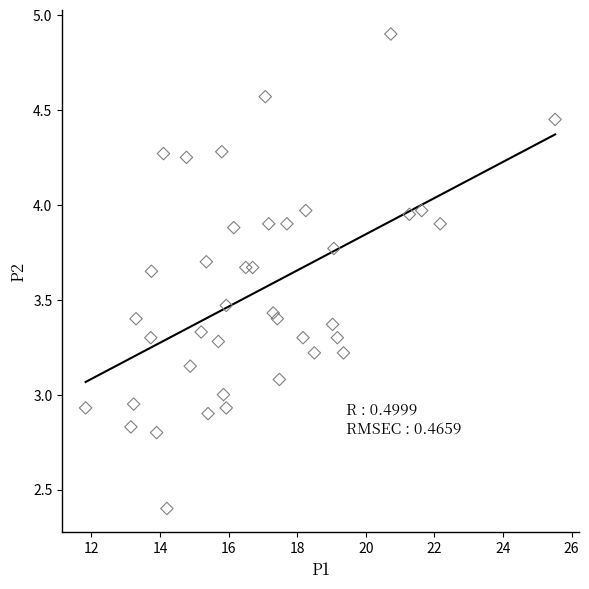

What is the range of Y values (max minus min)?

2.5